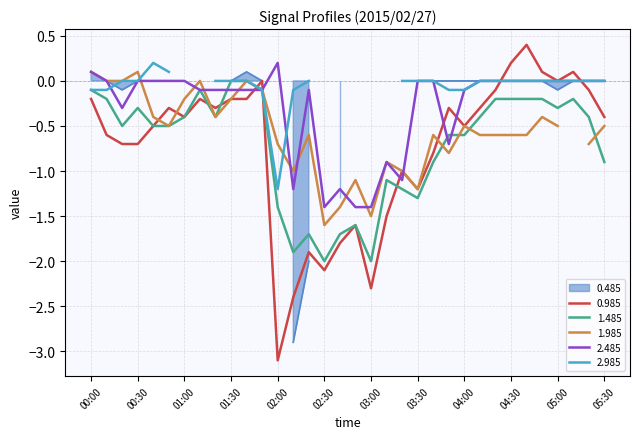

Is it true that 1.485 equals -0.4 at 04:10?

True